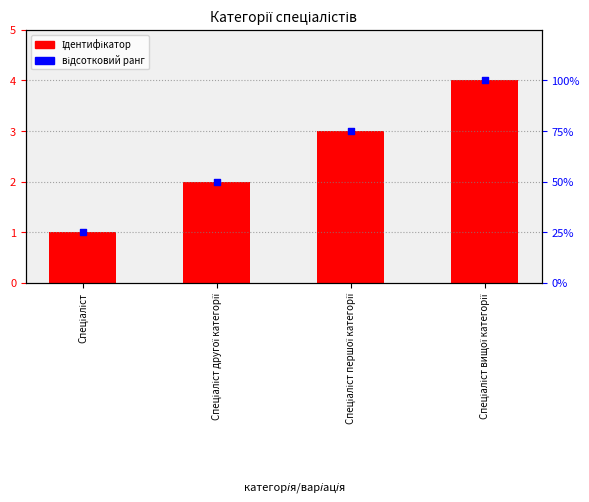

What is the total value across all series at Спеціаліст вищої категорії?

104